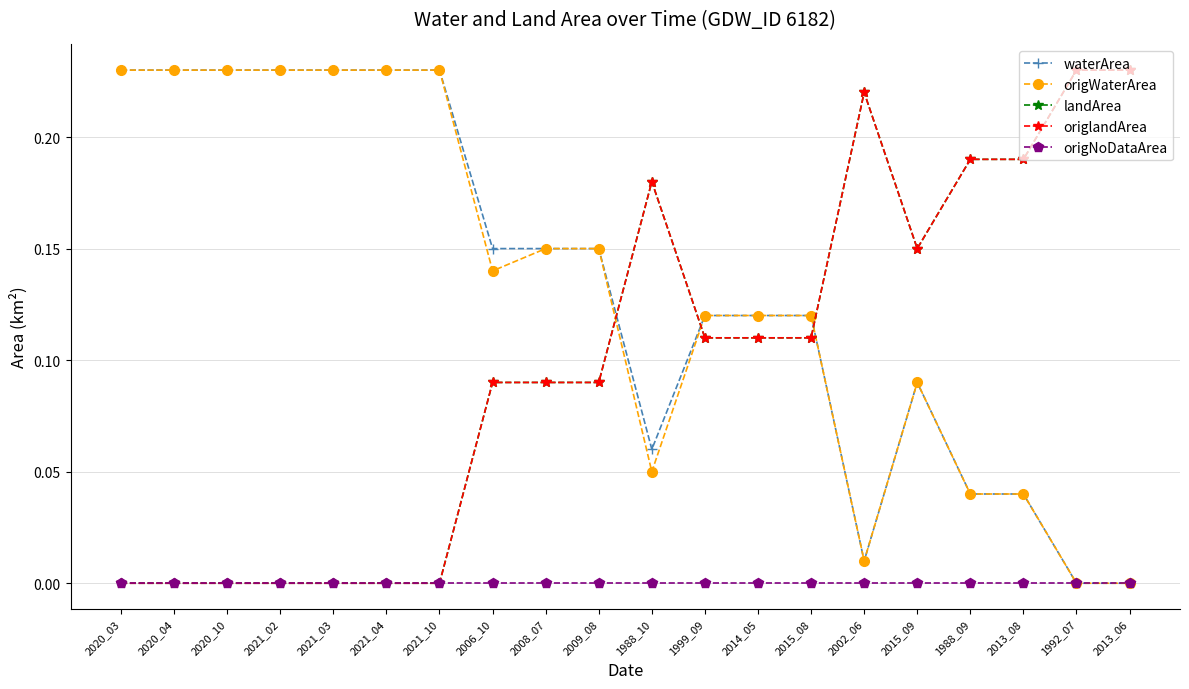

What is the label of the 12th point from the right?

2008_07